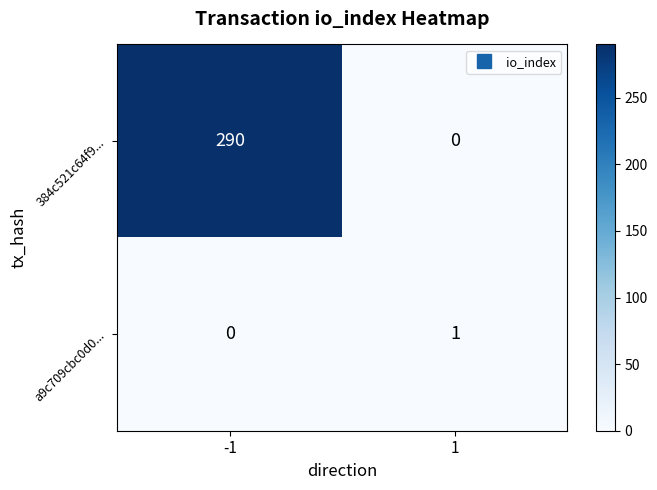

How many values in a9c709cbc0d0... are above zero?

1